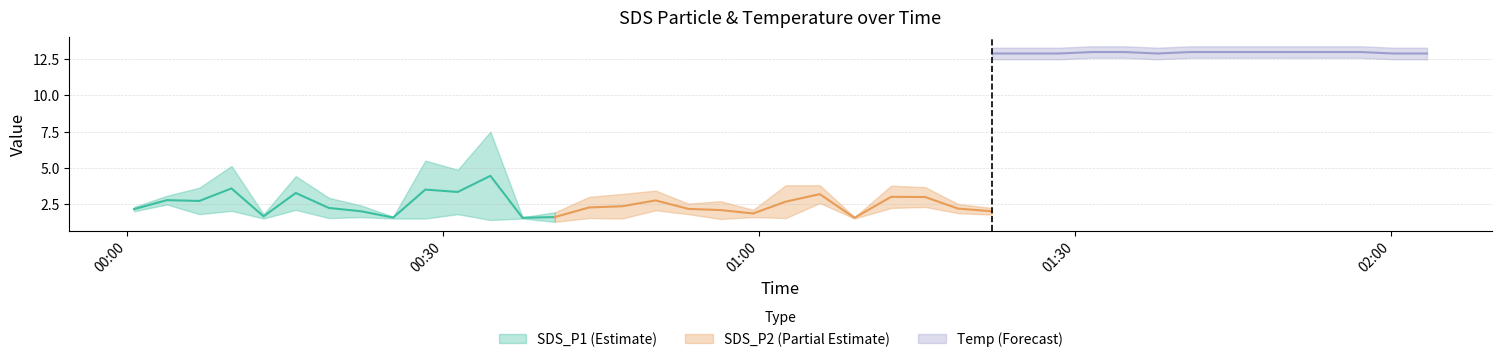

What is the label of the 9th point from the left?

2022/09/19 00:25:14